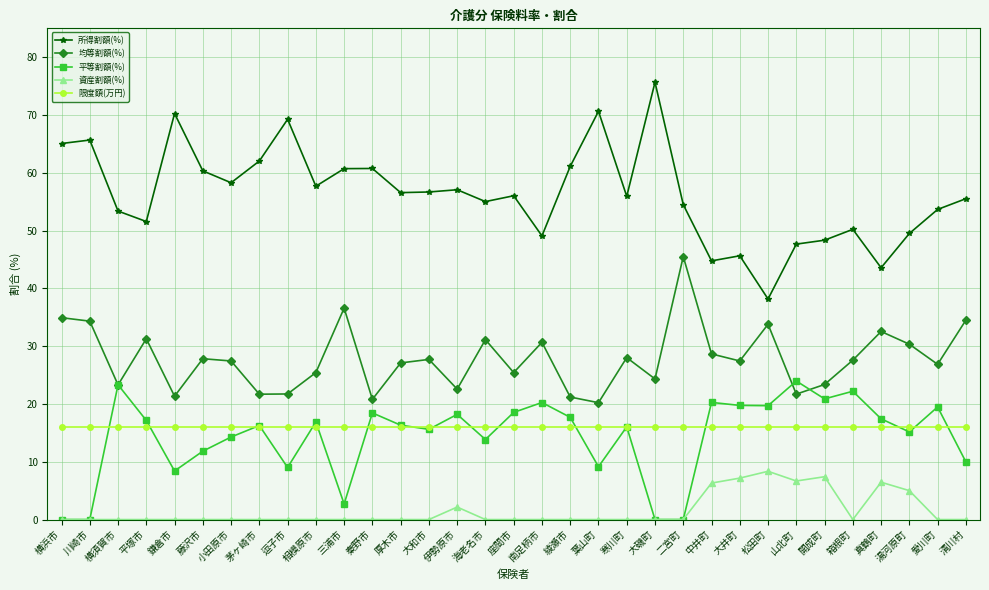

Which label corresponds to the largest value in the chart?

大磯町